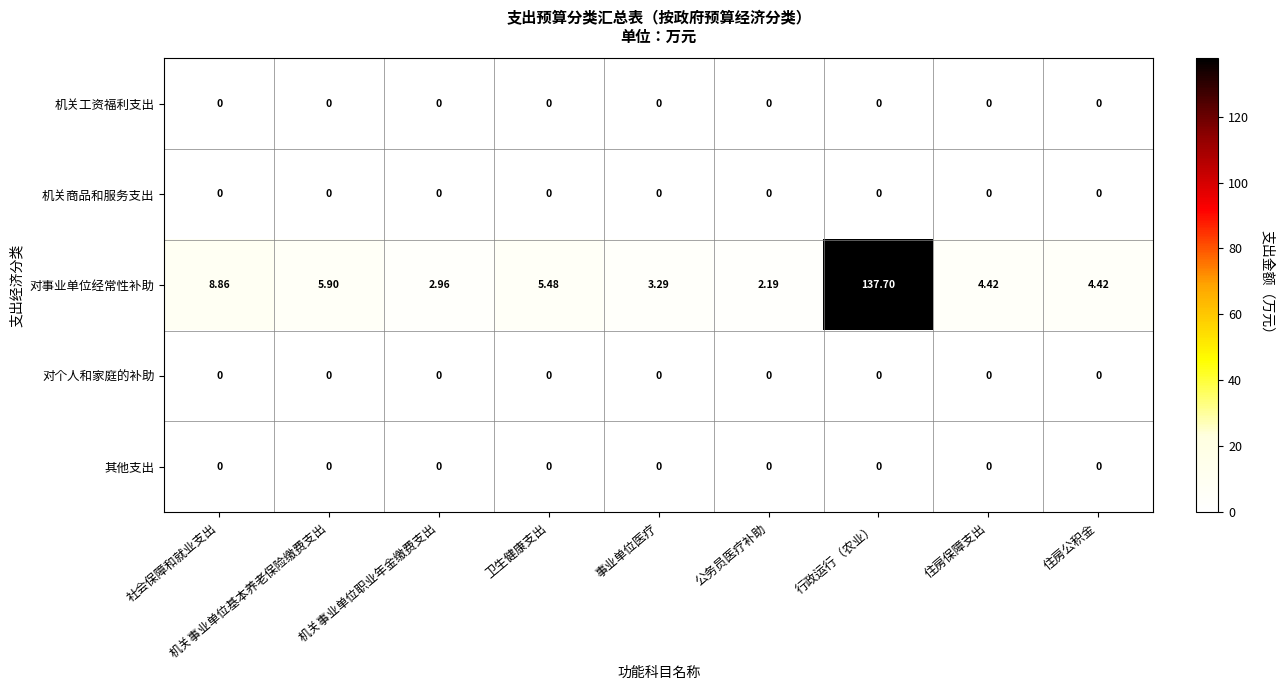

Which label corresponds to the largest value in the chart?

行政运行（农业）